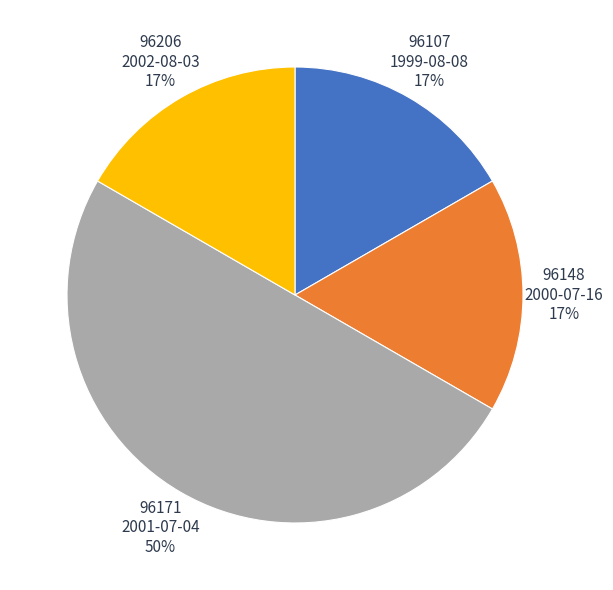

Is the sum of 96171 2001-07-04 and 96148 2000-07-16 greater than half?

Yes